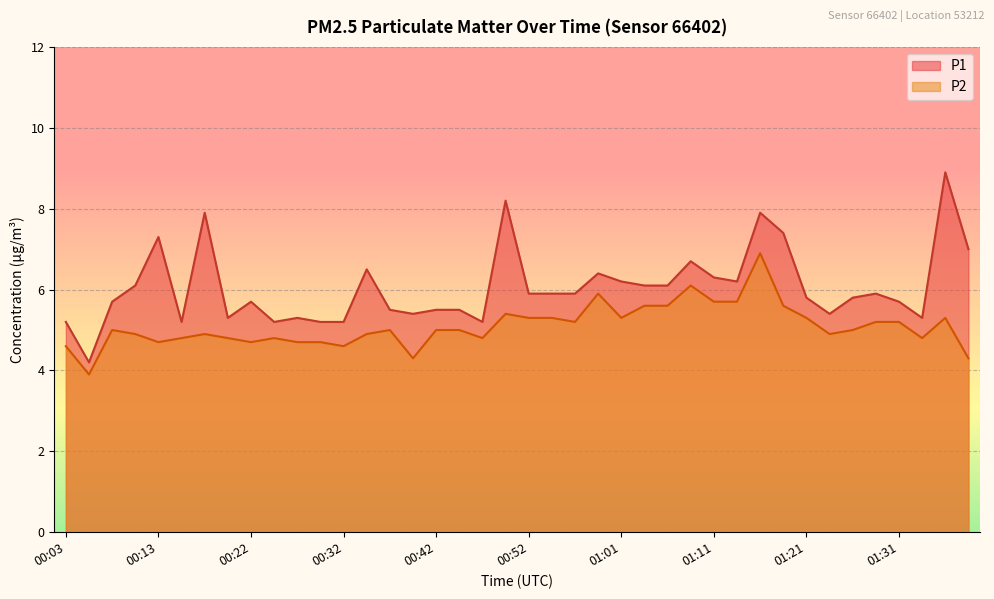

At which label is P1 closest to 6?

00:10